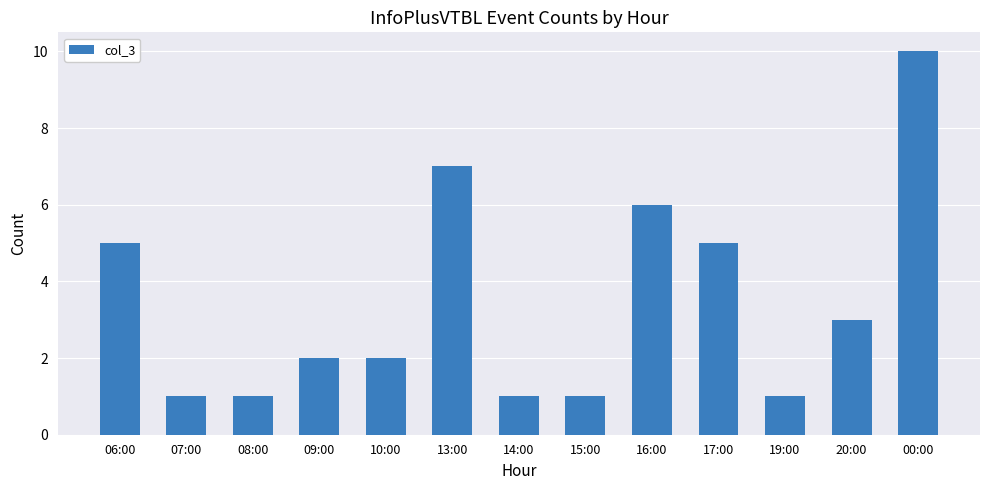

What is the minimum value shown in the chart?

1